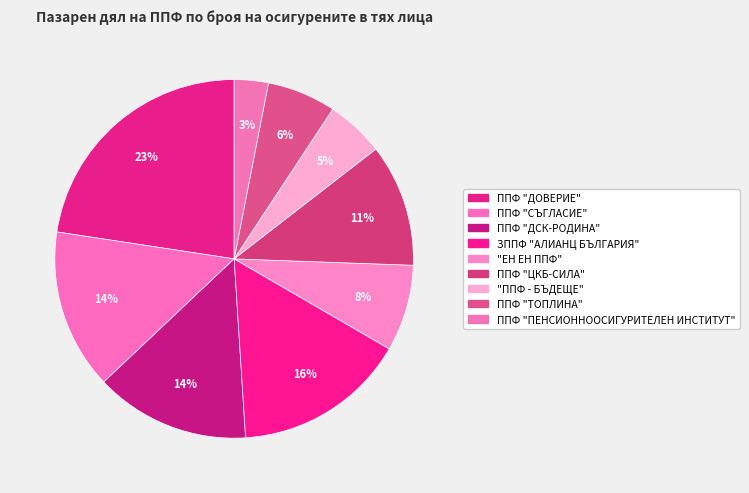

What percentage do "ППФ - БЪДЕЩЕ" and "ЕН ЕН ППФ" together represent?

13.0%